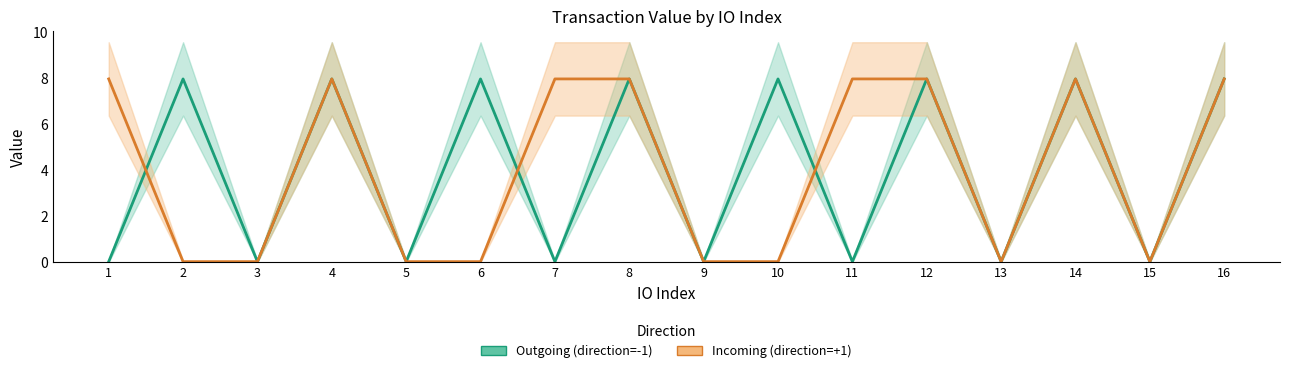

Where does the Incoming (direction=+1) series first go above 7?

1